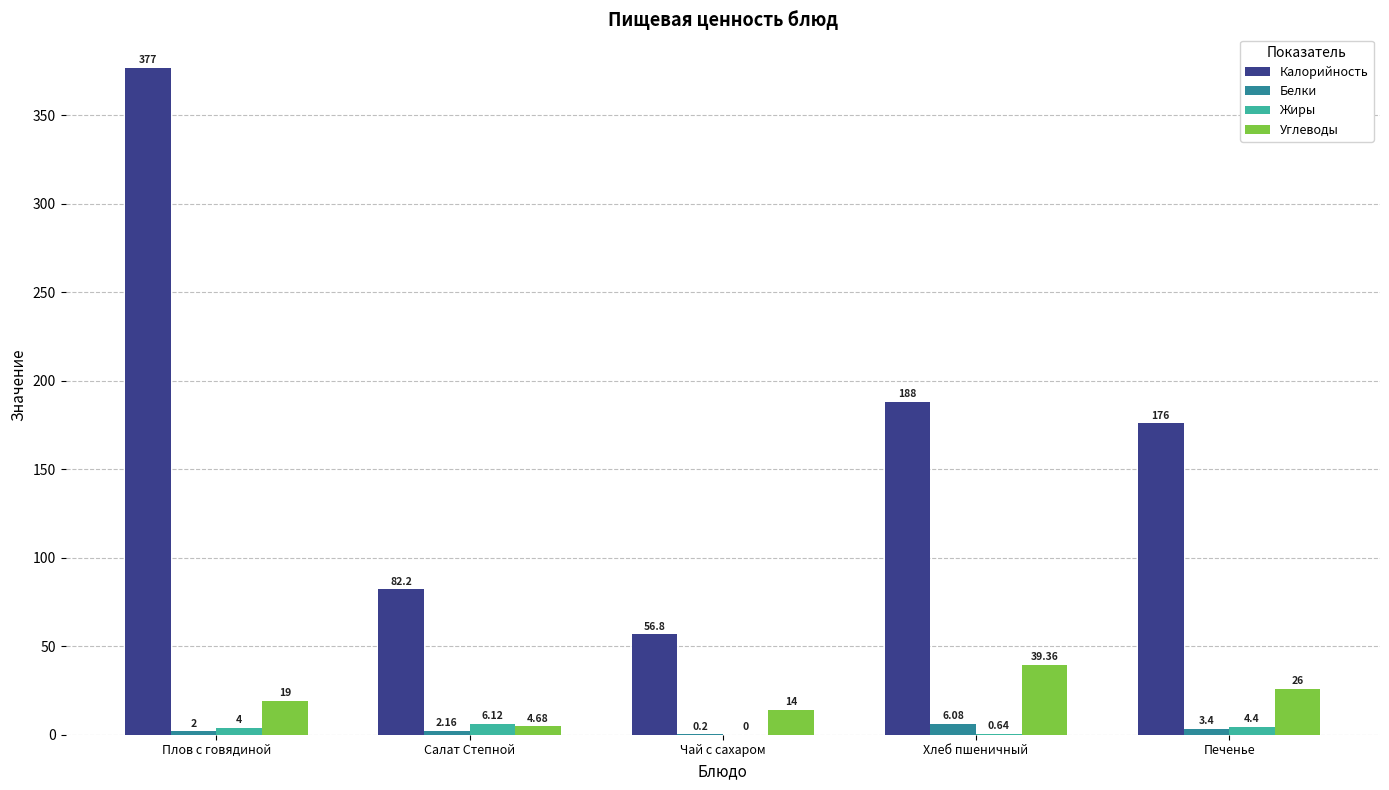

Count the number of categories in the chart.

5